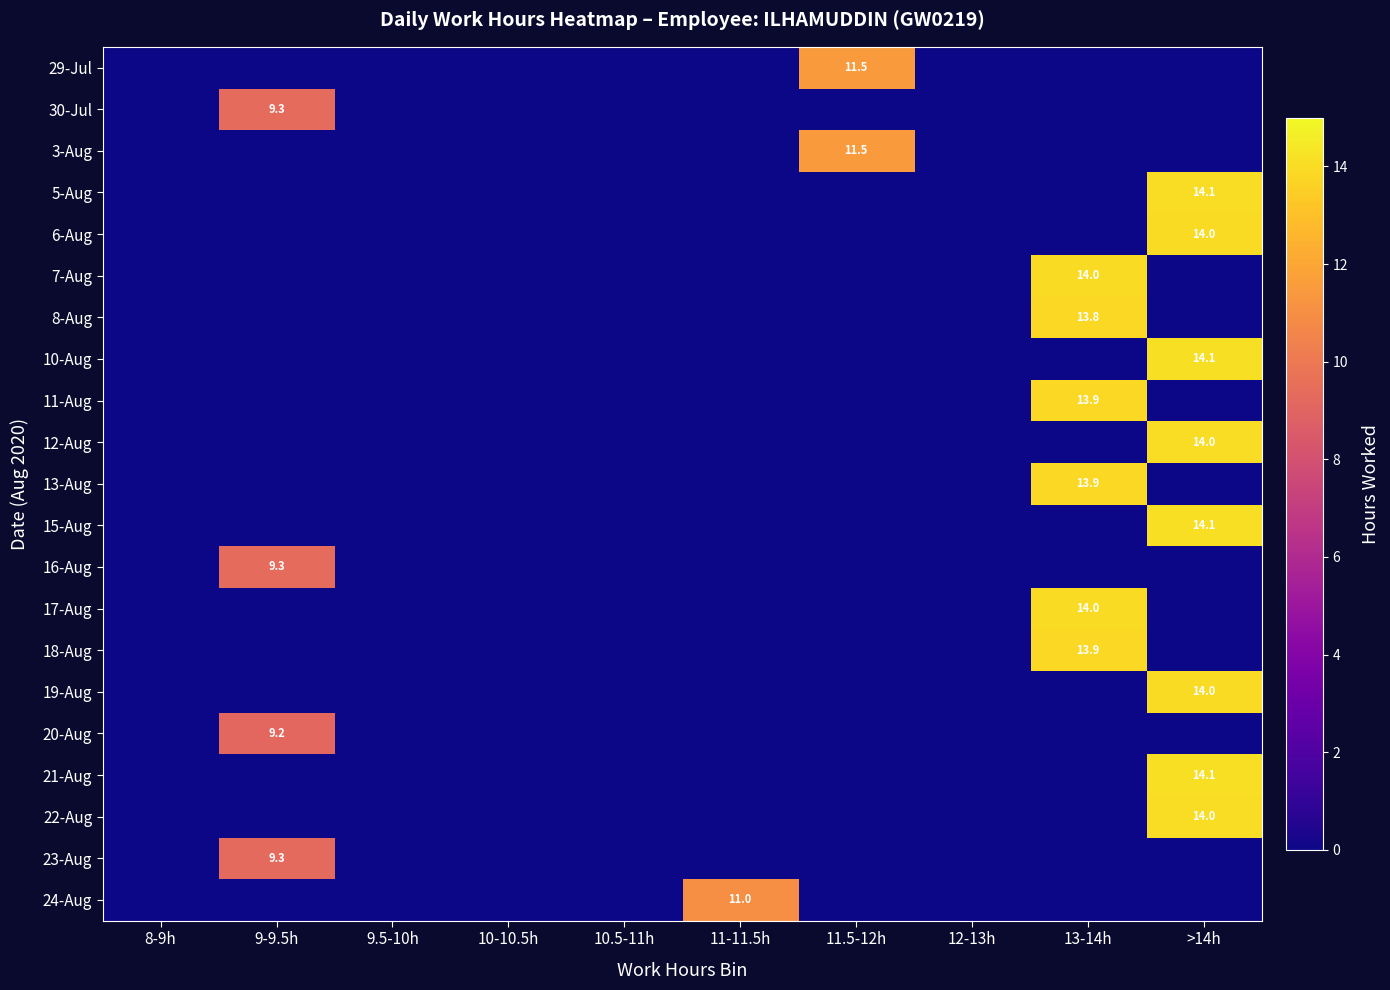

The 6-Aug series shows 14.0 at >14h. True or false?

True